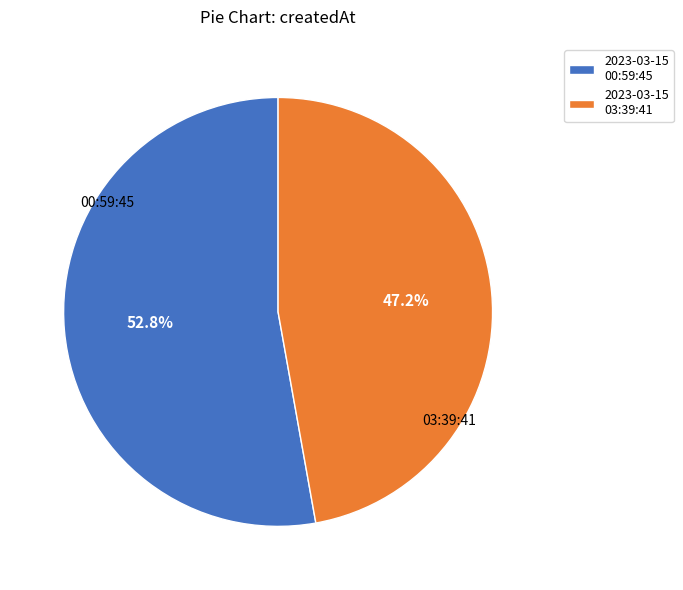

Which has a higher value, 2023-03-15 03:39:41 or 2023-03-15 00:59:45?

2023-03-15 00:59:45